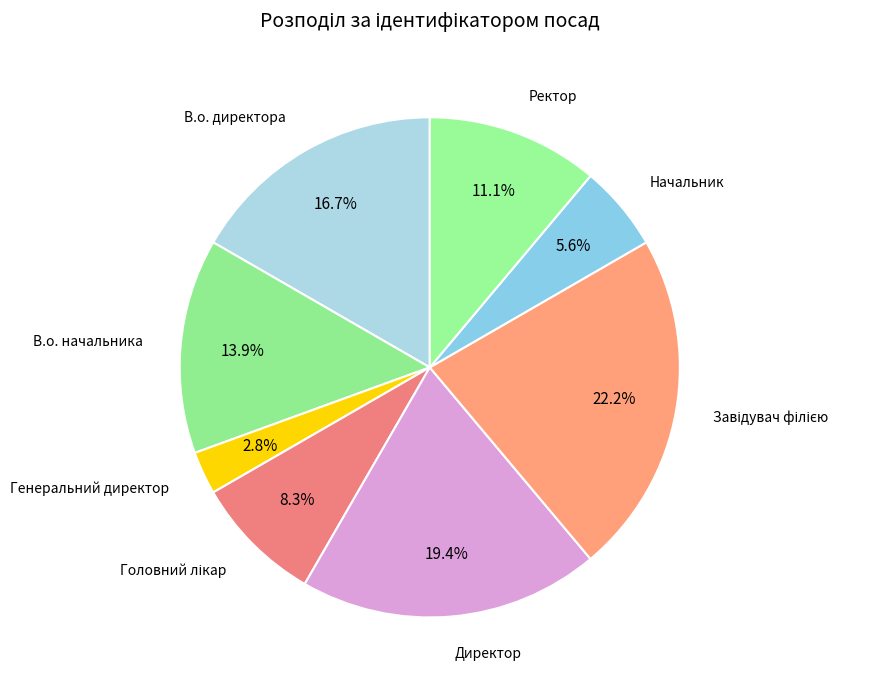

What percentage is NOT represented by Генеральний директор?

97.2%